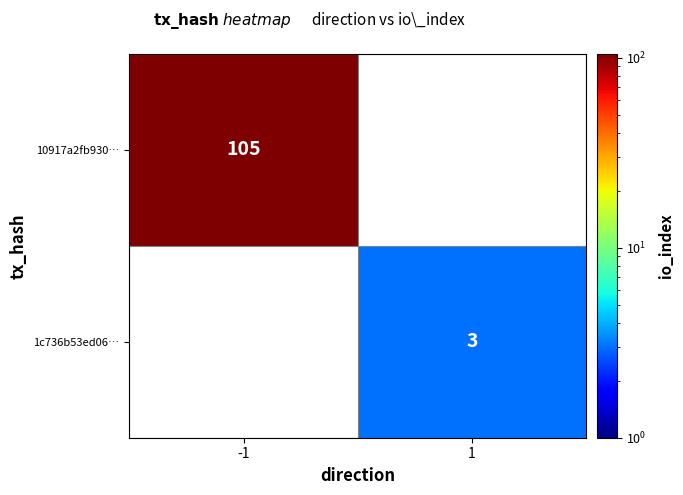

Is the value of 1c736b53ed06… at 1 greater than the value of 10917a2fb930… at -1?

No